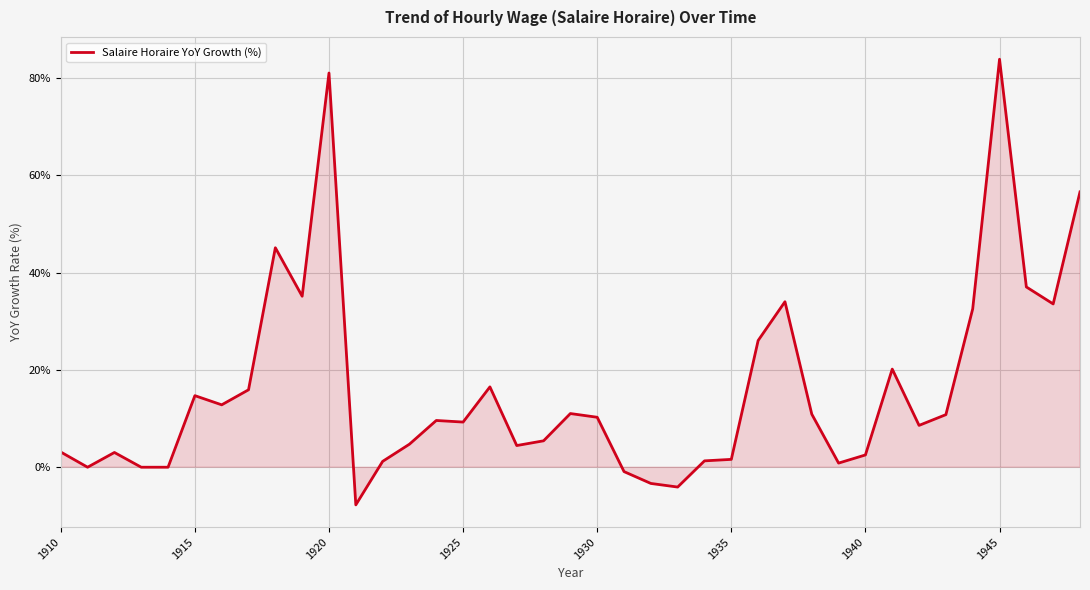

What is the smallest value displayed?

-7.7